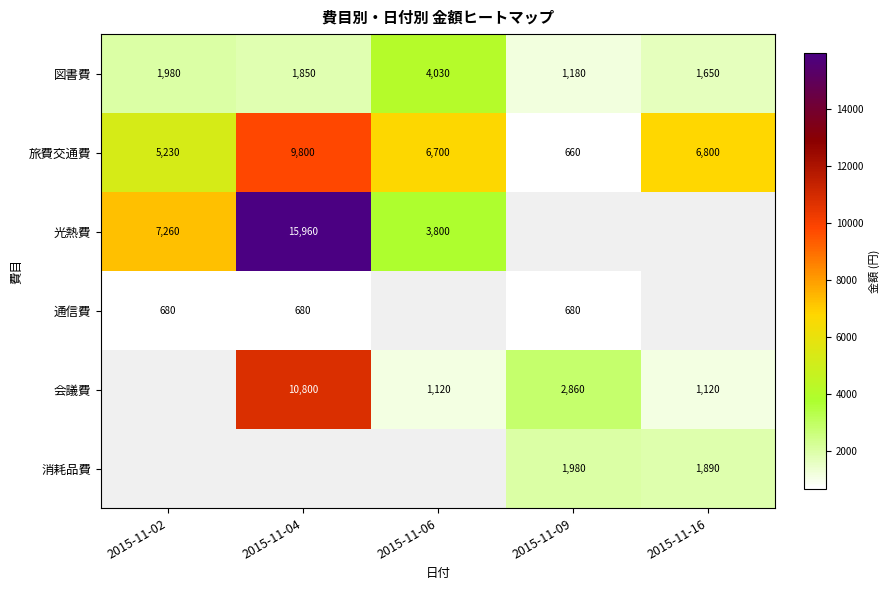

Between 2015-11-06 and 2015-11-16, which is larger?

2015-11-06